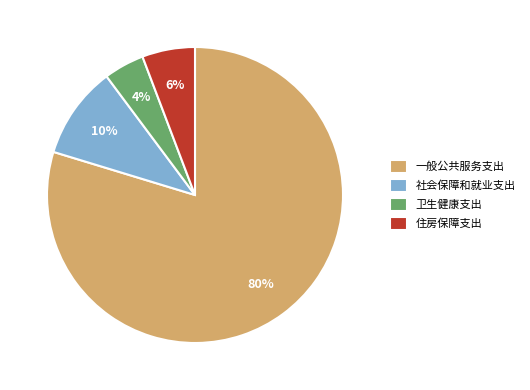

Which category accounts for the majority?

一般公共服务支出